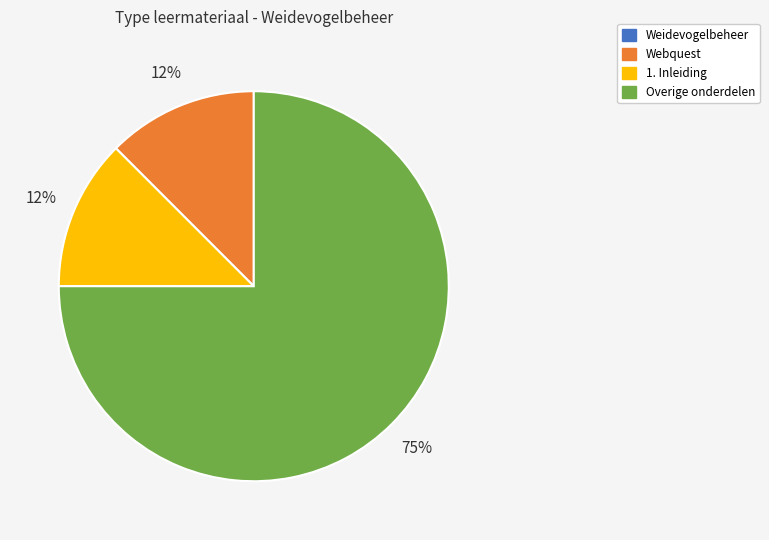

What is the largest slice in the pie chart?

Overige onderdelen